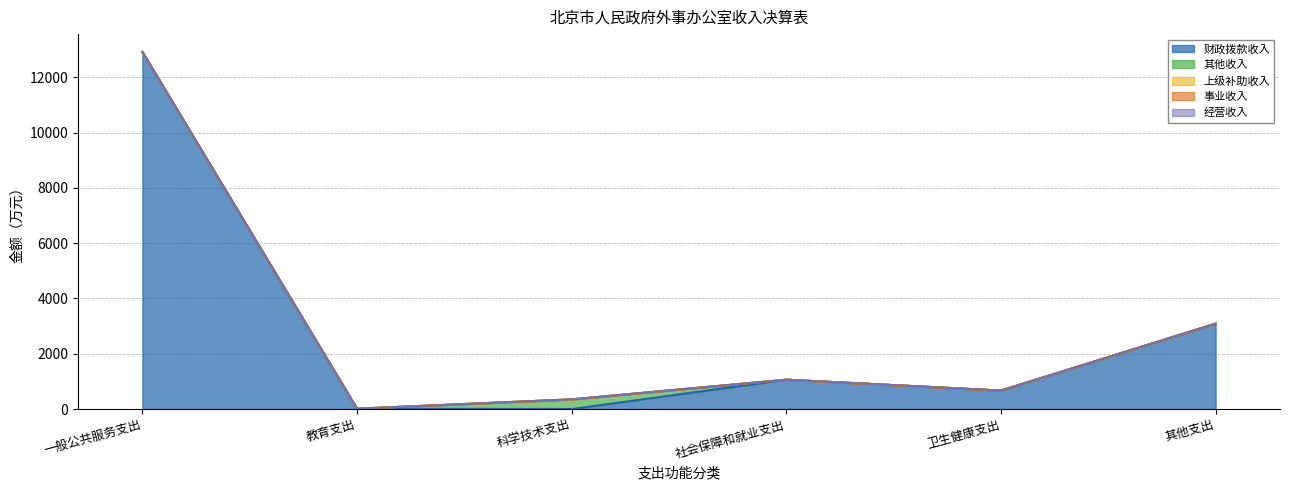

Between 卫生健康支出 and 其他支出, which series saw the biggest shift?

财政拨款收入